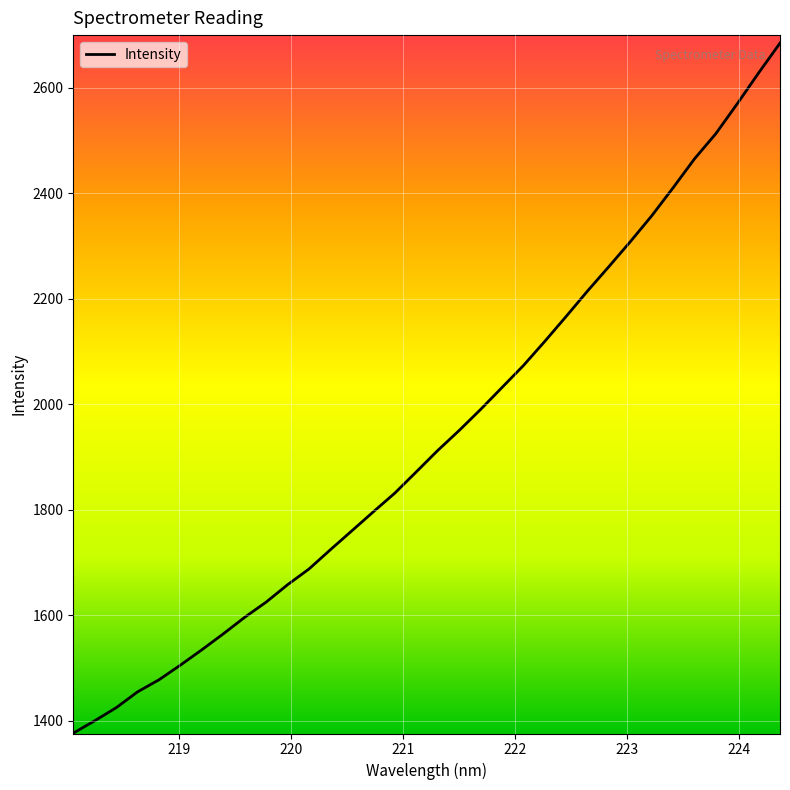

What is the difference between the maximum and minimum values?

1308.2